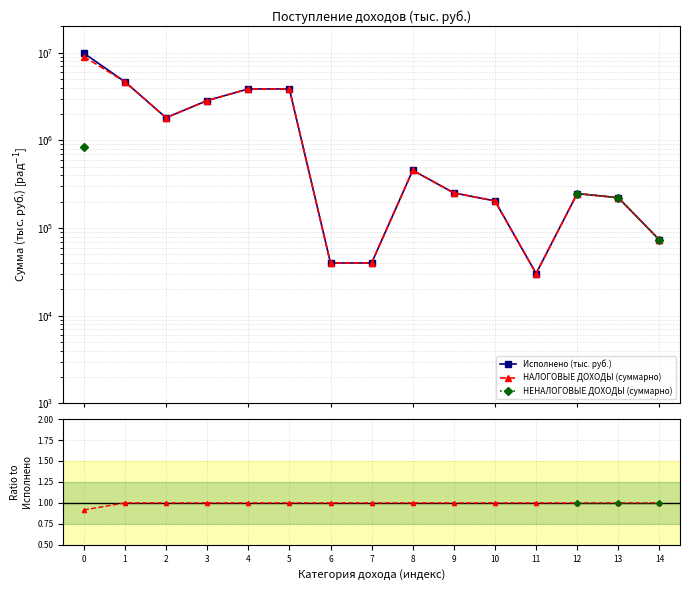

At how many categories does at least one series exceed 2059451?

5